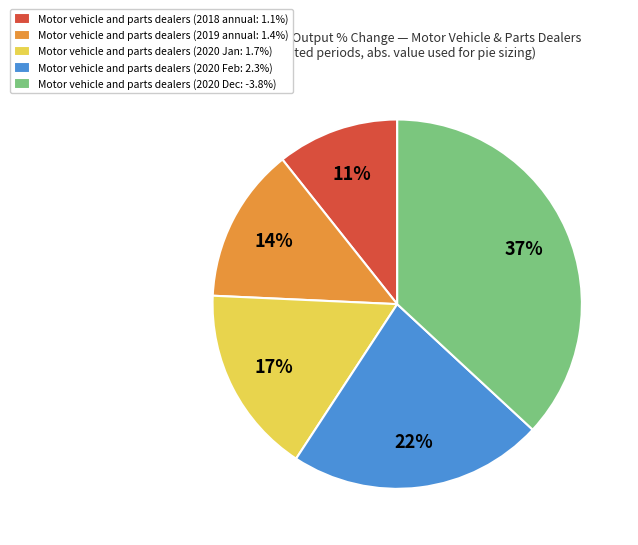

To the nearest percent, what is the difference between the Motor vehicle and parts dealers (2018 annual: 1.1%) and Motor vehicle and parts dealers (2020 Jan: 1.7%) slice percentages?

6%